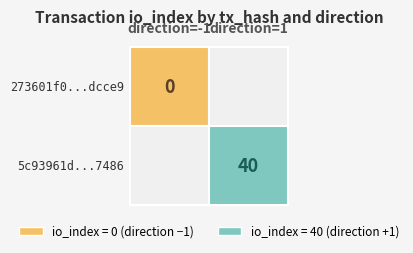

What is the difference between the 5c93961d6cac222e30ef416c7670f063c0d7486 values at direction and io_index?

39